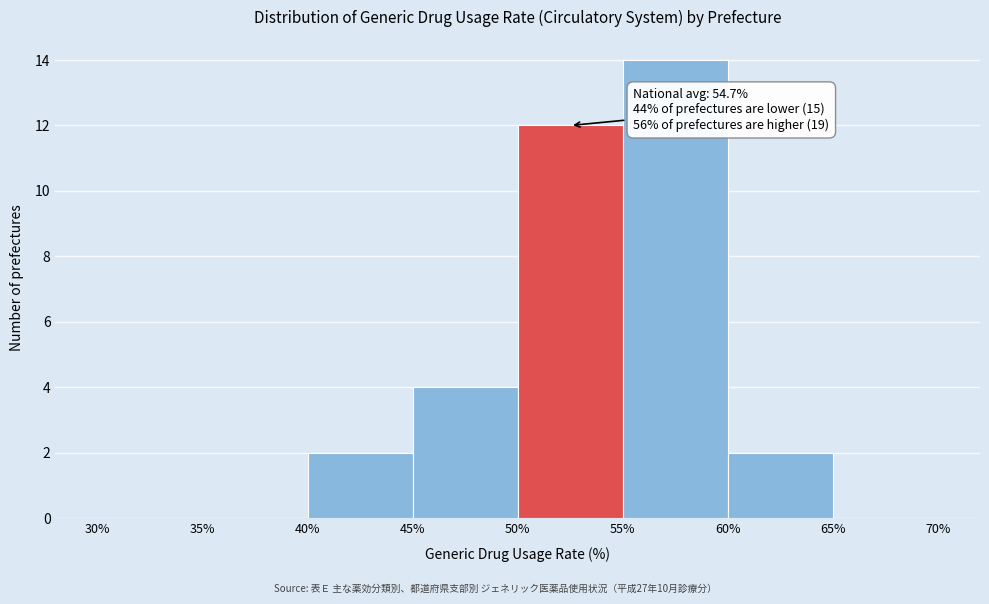

Which range on the x-axis has the tallest bar?

55% to 60%